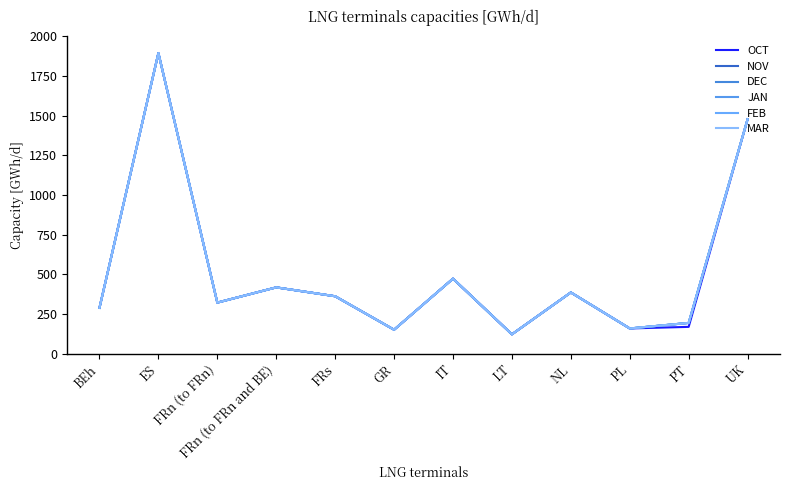

Reading left to right, what are all the values shown in this chart?

OCT: BEh=288	ES=1894	FRn (to FRn)=321	FRn (to FRn and BE)=417	FRs=361	GR=150	IT=472	LT=121	NL=385	PL=158	PT=168	UK=1477
NOV: BEh=288	ES=1894	FRn (to FRn)=321	FRn (to FRn and BE)=417	FRs=361	GR=150	IT=472	LT=121	NL=385	PL=158	PT=193	UK=1477
DEC: BEh=288	ES=1894	FRn (to FRn)=321	FRn (to FRn and BE)=417	FRs=361	GR=150	IT=472	LT=121	NL=385	PL=158	PT=193	UK=1477
JAN: BEh=288	ES=1894	FRn (to FRn)=321	FRn (to FRn and BE)=417	FRs=361	GR=150	IT=472	LT=121	NL=385	PL=158	PT=193	UK=1477
FEB: BEh=288	ES=1894	FRn (to FRn)=321	FRn (to FRn and BE)=417	FRs=361	GR=150	IT=472	LT=121	NL=385	PL=158	PT=193	UK=1477
MAR: BEh=288	ES=1894	FRn (to FRn)=321	FRn (to FRn and BE)=417	FRs=361	GR=150	IT=472	LT=121	NL=385	PL=158	PT=193	UK=1477